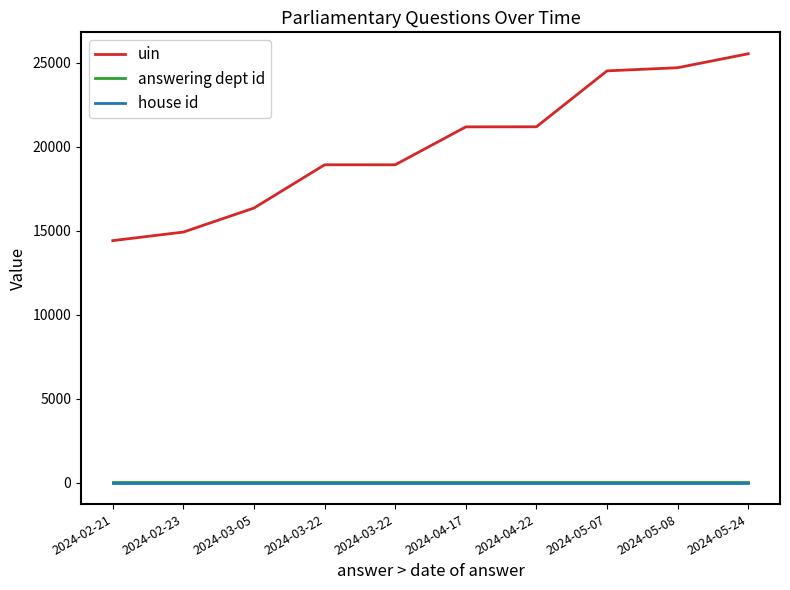

How many lines are shown in the chart?

3